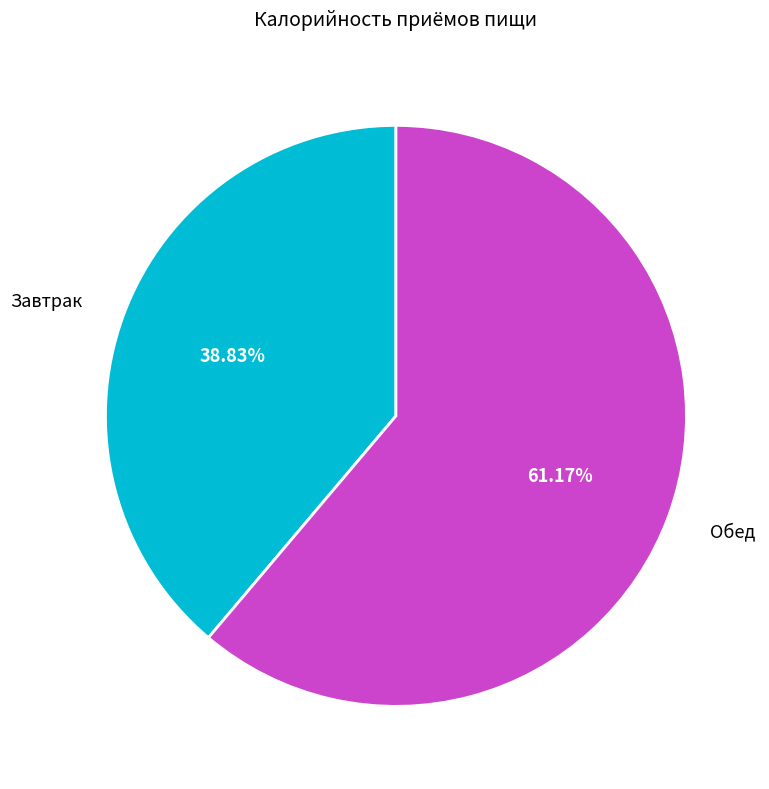

Approximately how many times larger is the value at Завтрак compared to Обед?

0.6